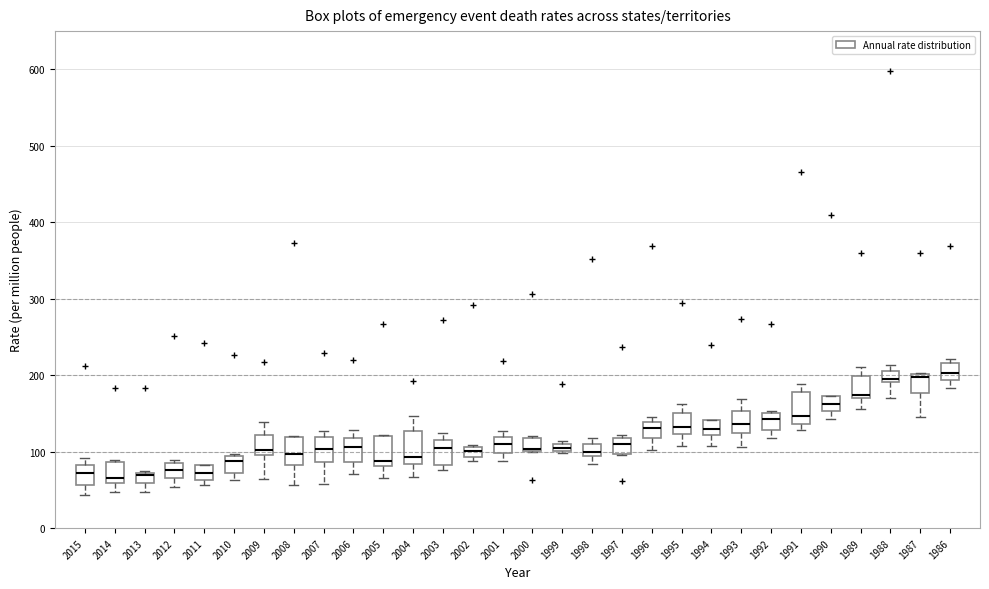

Where is the lower edge of the box at x = 1986 on the y-axis? The values are not printed on the chart, so give them approximately, as read against the axis.

190